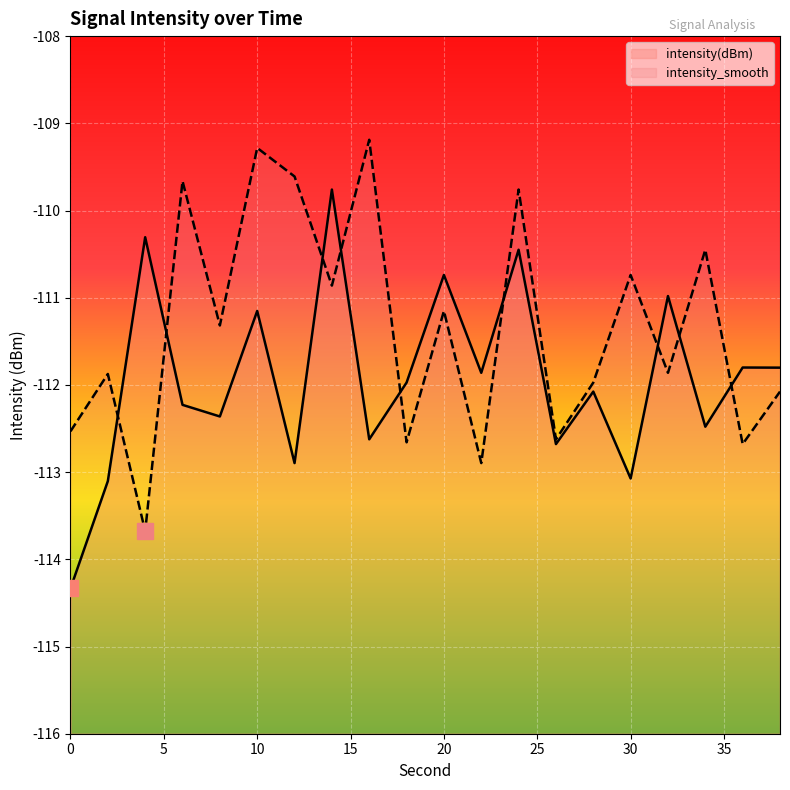

Reading left to right, transcribe all the data shown in this chart.

intensity(dBm): -114.3	-113.1	-110.3	-112.2	-112.4	-111.2	-112.9	-109.8	-112.6	-112.0	-110.7	-111.9	-110.5	-112.7	-112.1	-113.1	-111.0	-112.5	-111.8	-111.8
intensity_smooth: -112.5	-111.9	-113.7	-109.7	-111.3	-109.3	-109.6	-110.9	-109.2	-112.7	-111.2	-112.9	-109.8	-112.6	-112.0	-110.7	-111.9	-110.5	-112.7	-112.1